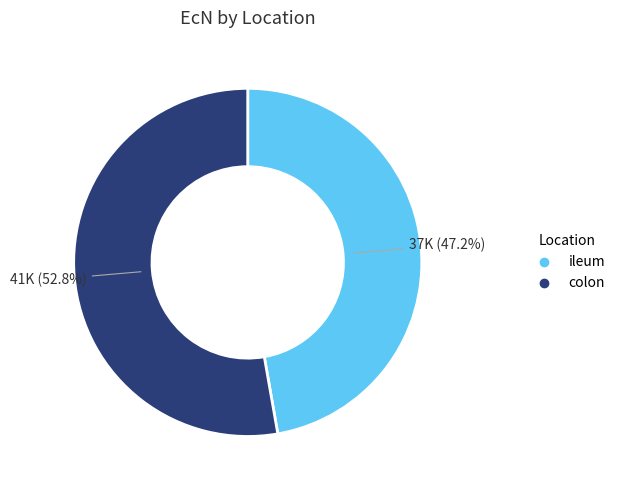

Combined, do colon and ileum account for over 50%?

Yes